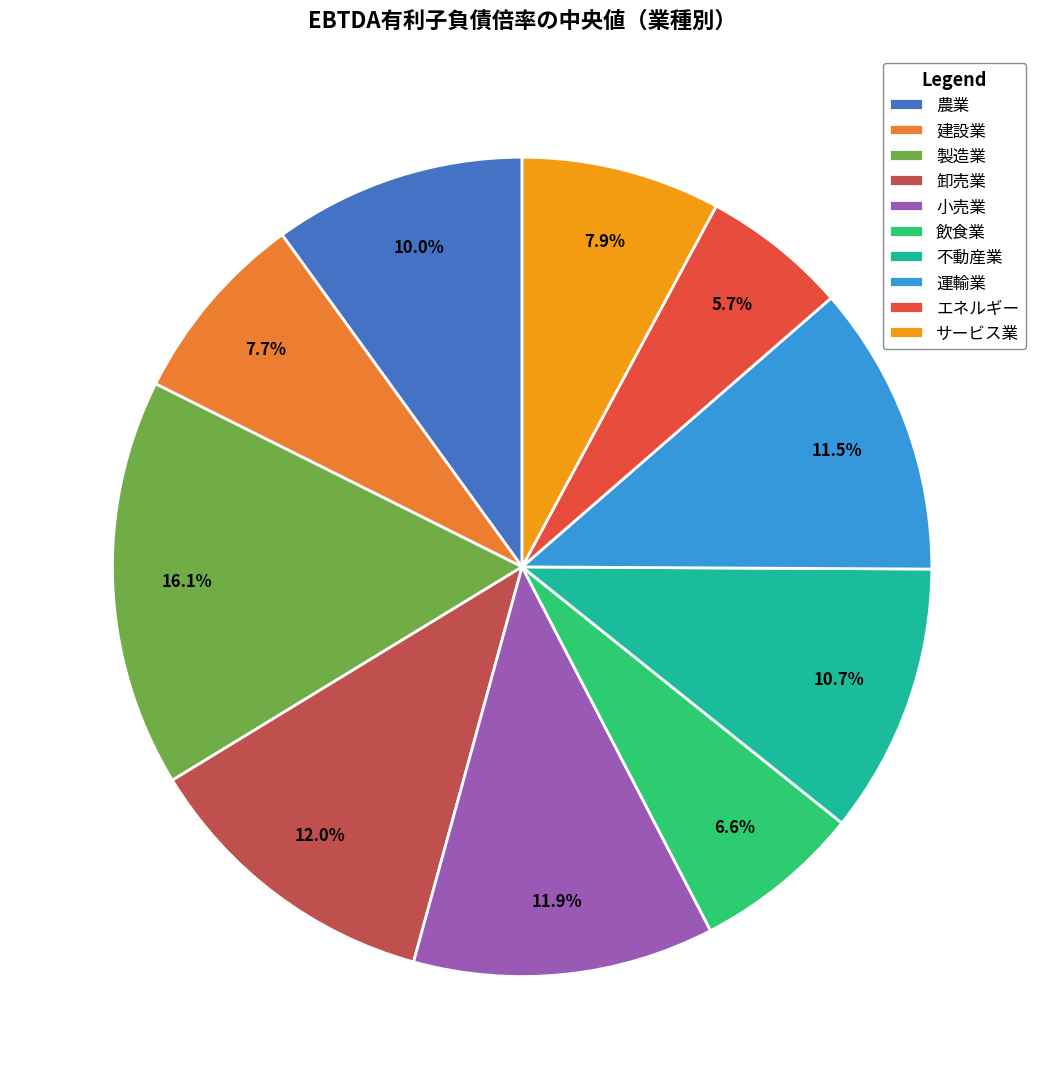

Approximately how many times larger is the value at 飲食業 compared to 不動産業?

0.6